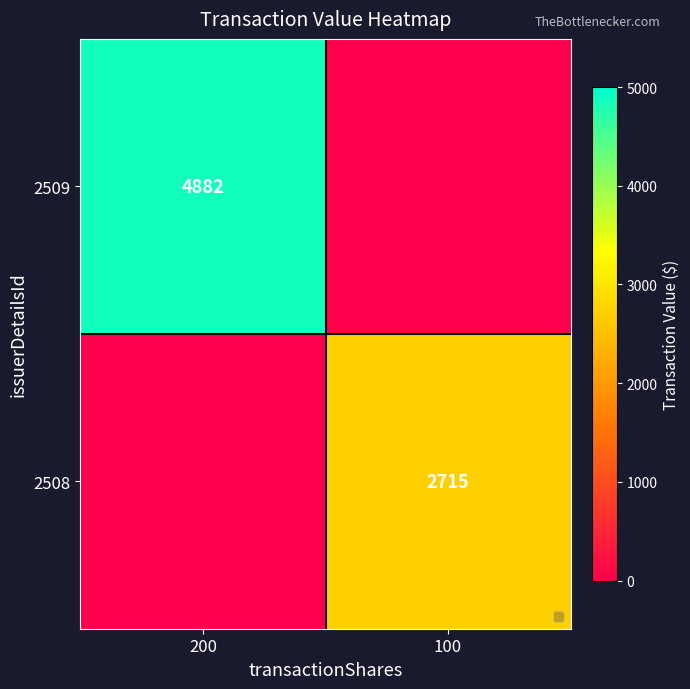

True or false: 2508 has a value of 2715 at 100.

True